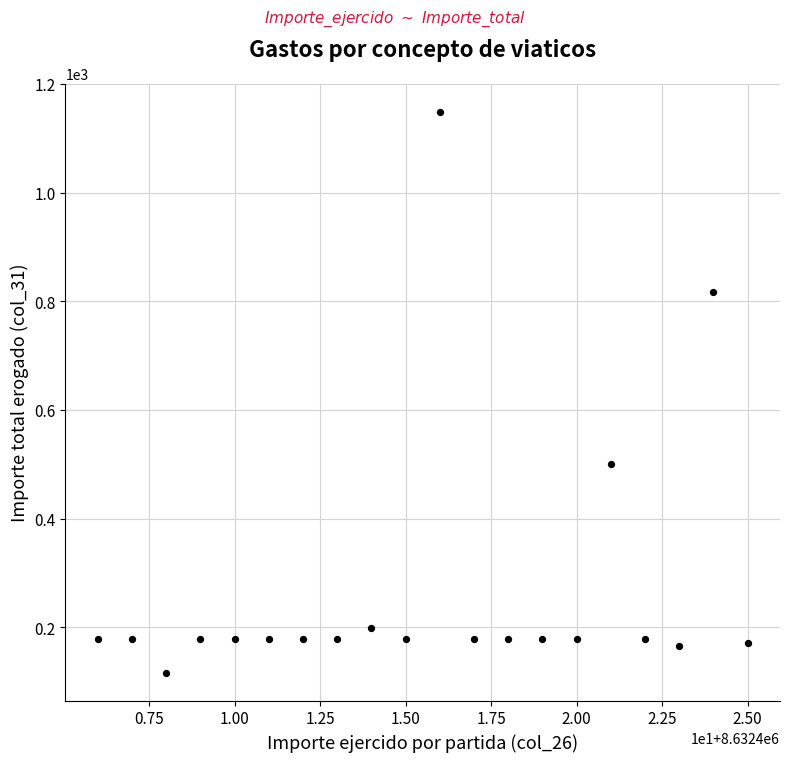

What Y value in the scatter plot is closest to 632?

500.0